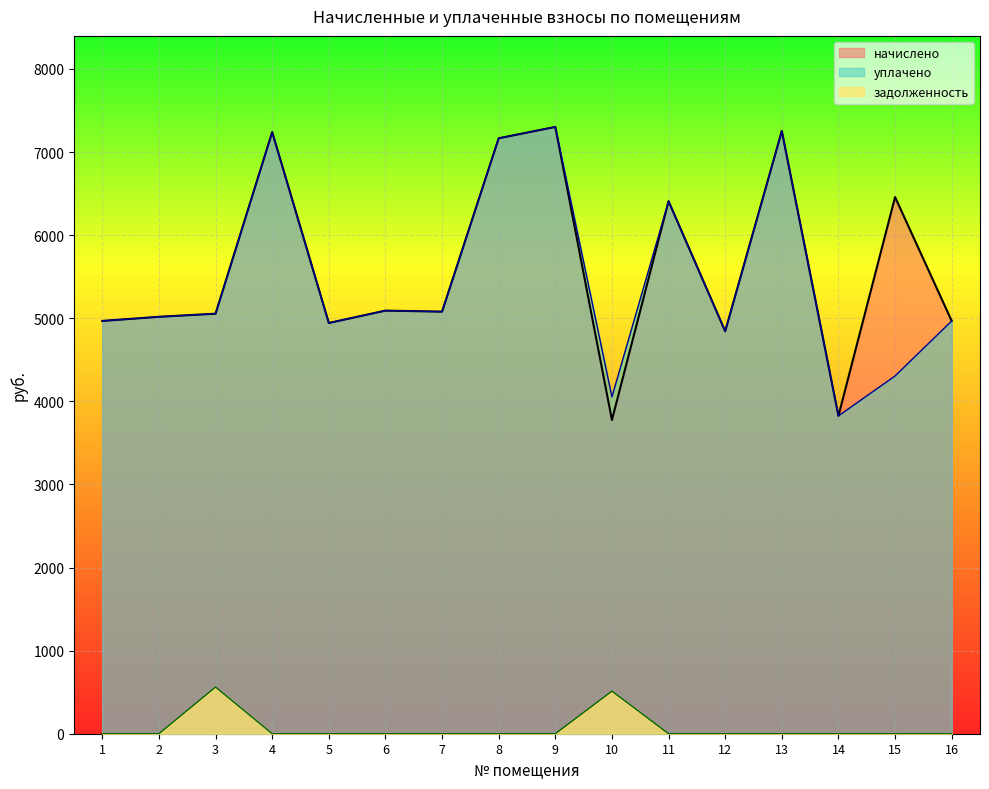

How many values in the задолженность series exceed 0?

2